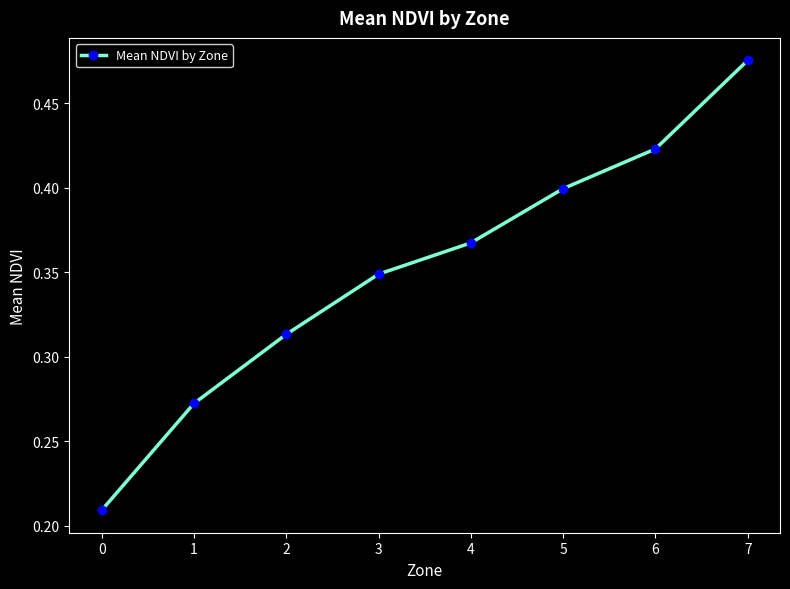

True or false: there are more than 2 points higher than both neighbors.

False